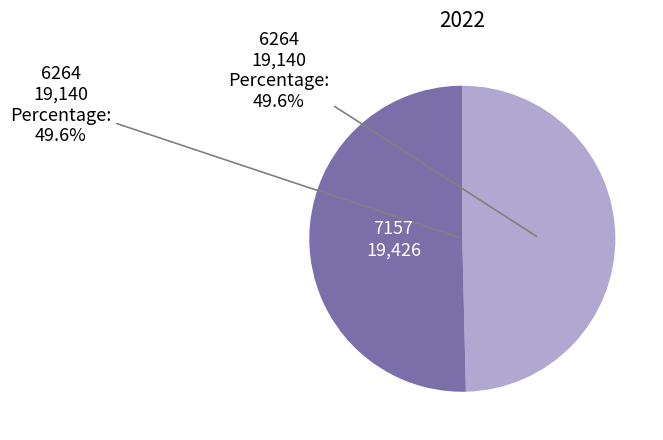

Is there any slice that represents more than half of the pie?

Yes